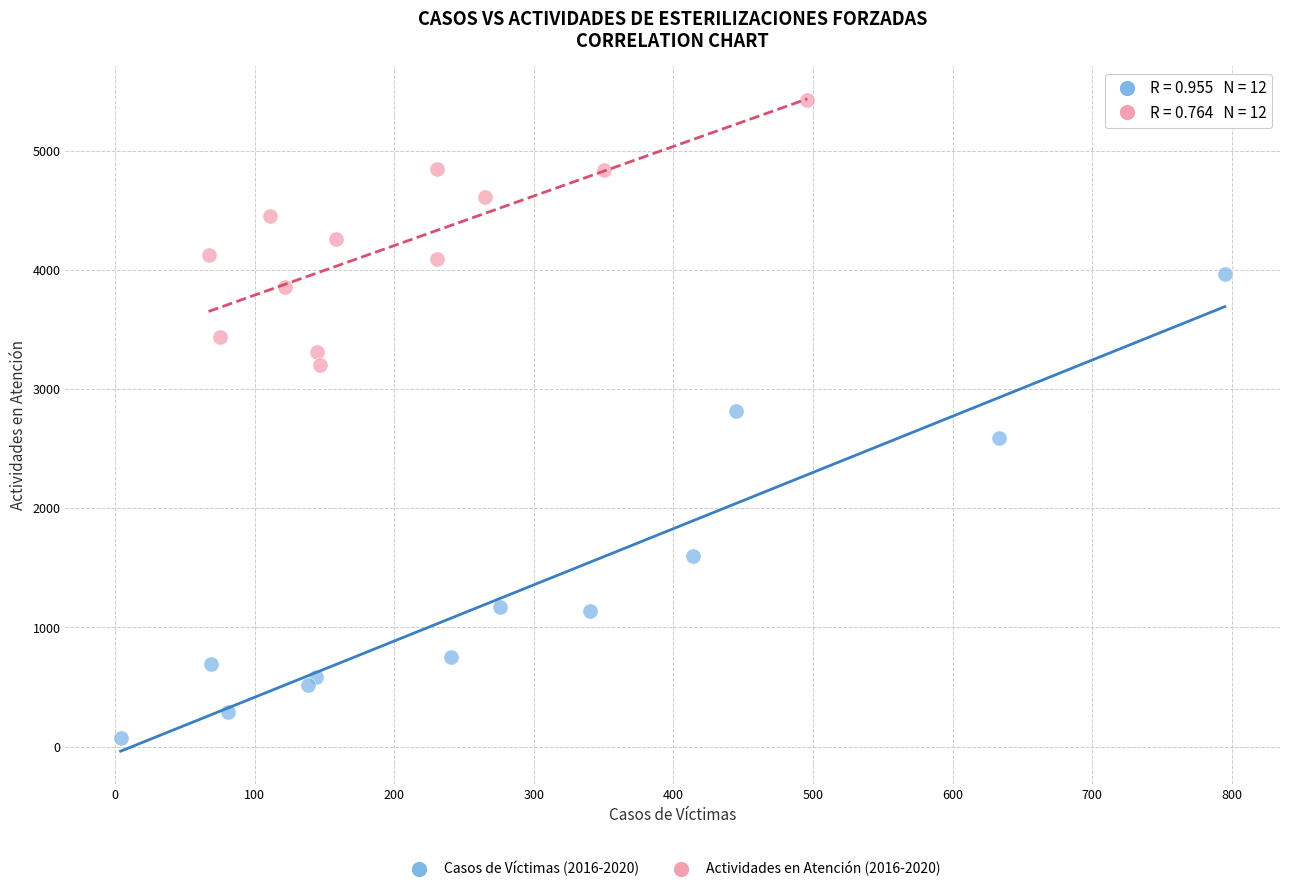

Which series reaches the minimum Y coordinate?

Casos de Víctimas (2016-2020)